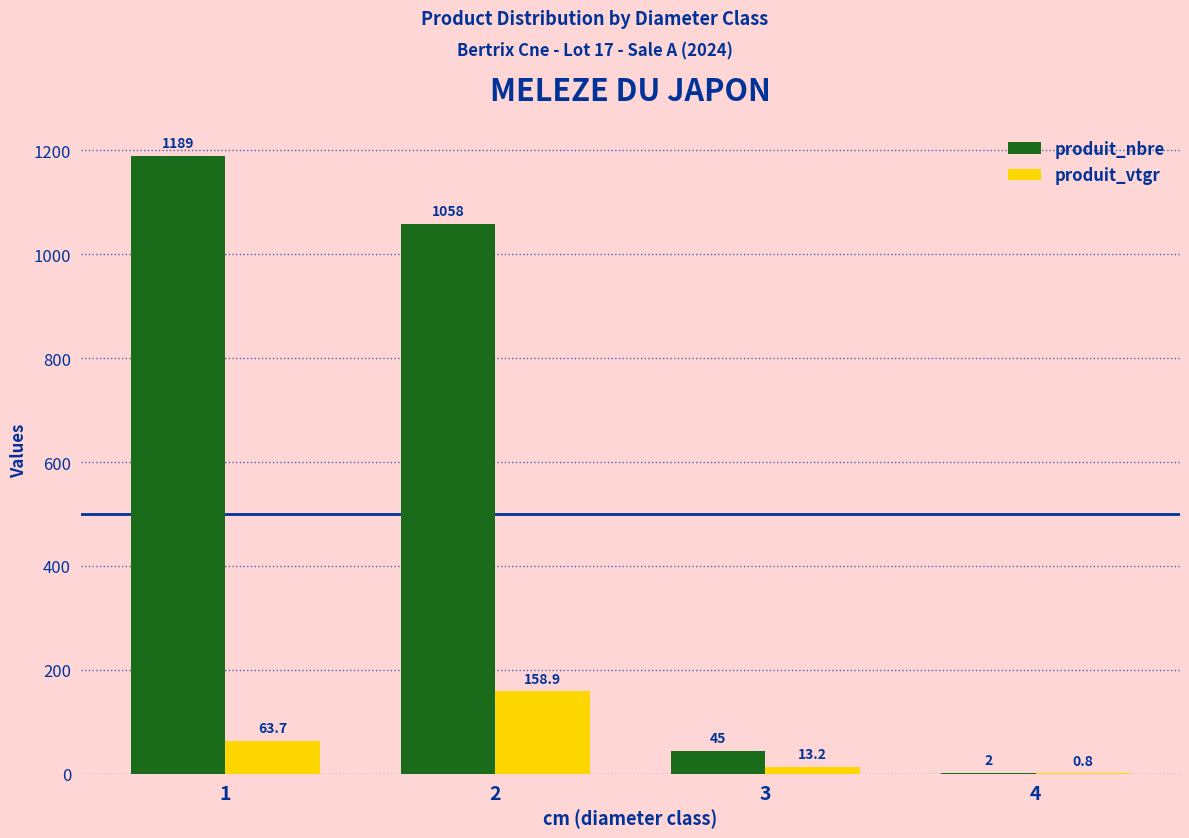

Reading left to right, extract all data points from this chart.

produit_nbre: 1=1189.0	2=1058.0	3=45.0	4=2.0
produit_vtgr: 1=63.7	2=158.9	3=13.2	4=0.8